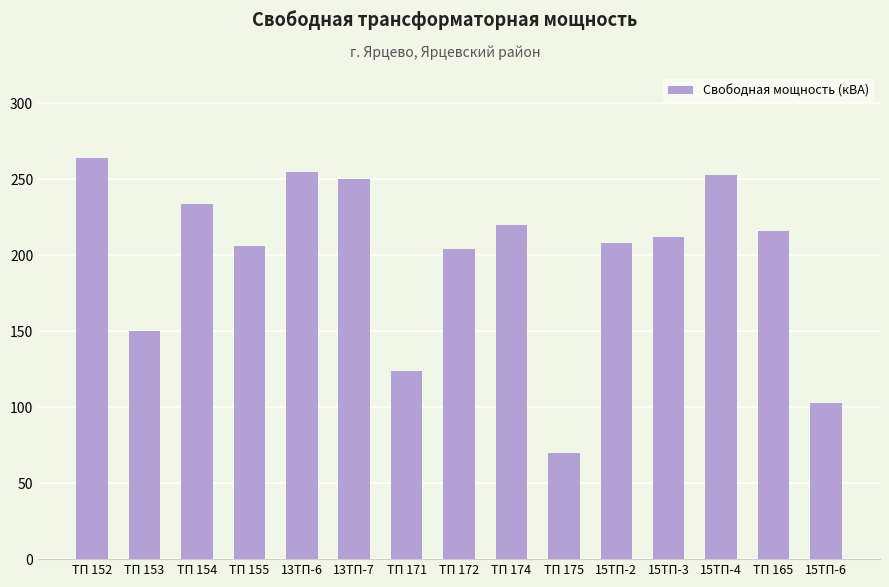

What position from the left is ТП 155?

4